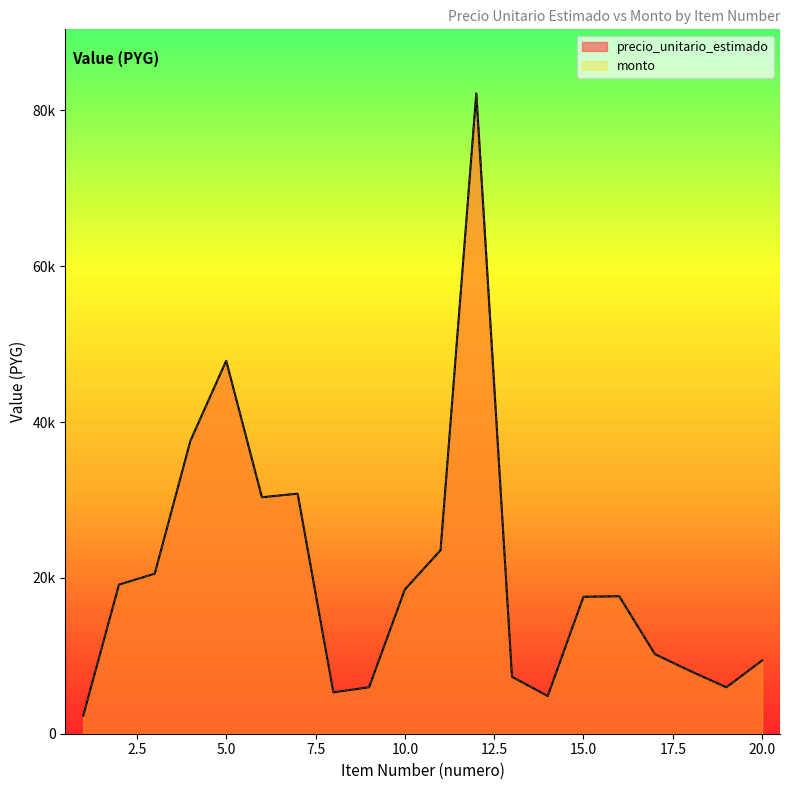

Reading left to right, transcribe all the data shown in this chart.

precio_unitario_estimado: 1=2325	2=19137	3=20537	4=37610	5=47863	6=30350	7=30808	8=5308	9=5962	10=18500	11=23557	12=82183	13=7307	14=4835	15=17577	16=17640	17=10210	18=8024	19=5957	20=9400
monto: 1=2325	2=19137	3=20537	4=37610	5=47863	6=30350	7=30808	8=5308	9=5962	10=18500	11=23557	12=82183	13=7307	14=4835	15=17577	16=17640	17=10210	18=8024	19=5957	20=9400